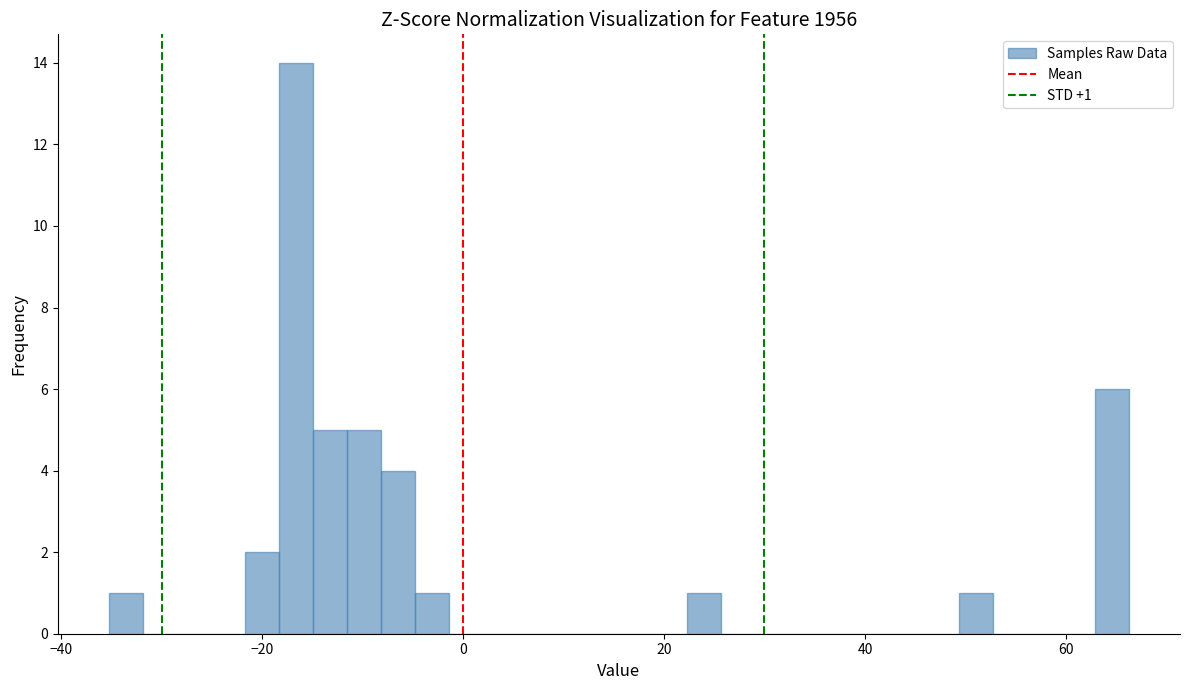

Around what value on the x-axis is the tallest bar? Give the approximate position of its centre, as read against the axis.

-16